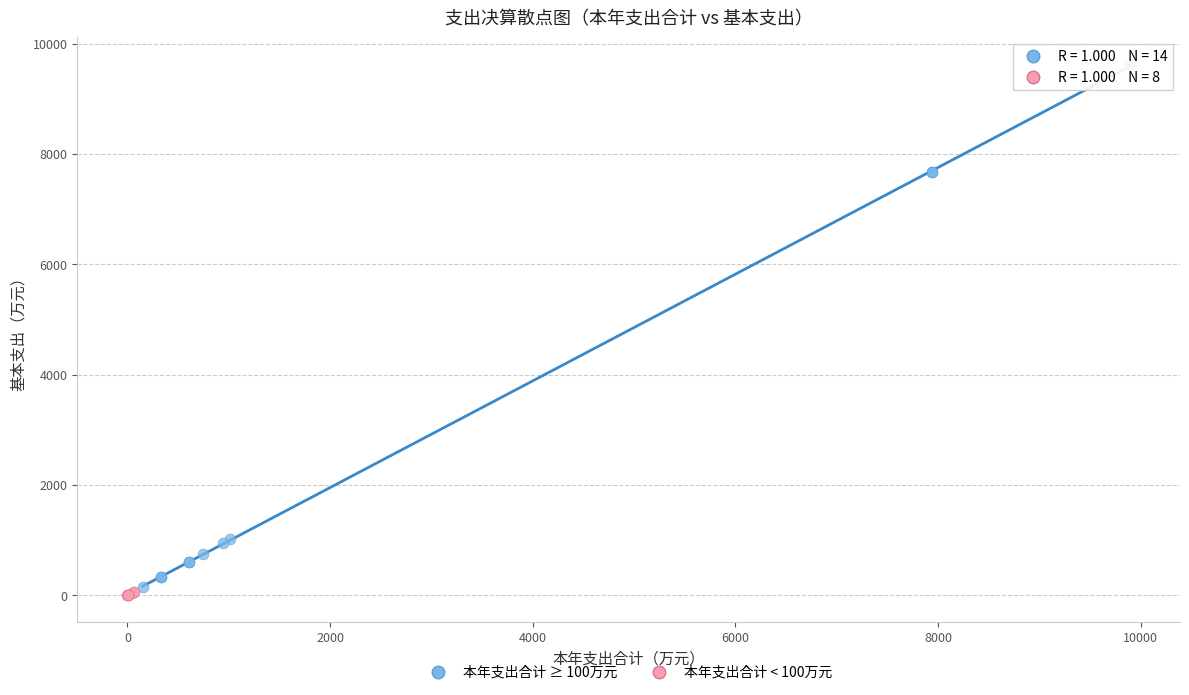

Which series contains the highest Y value?

本年支出合计 ≥ 100万元